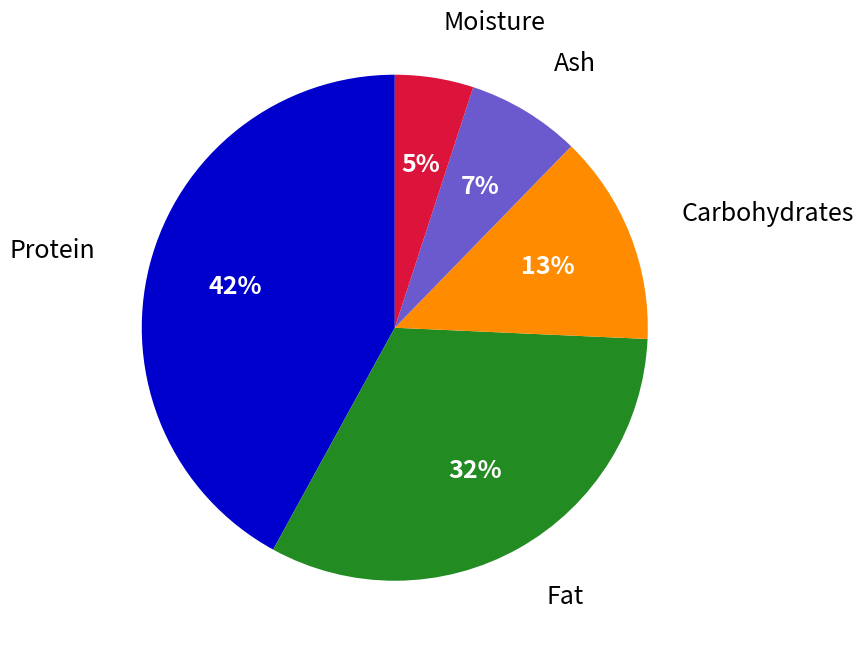

Rank the categories by value from lowest to highest.

Moisture, Ash, Carbohydrates, Fat, Protein